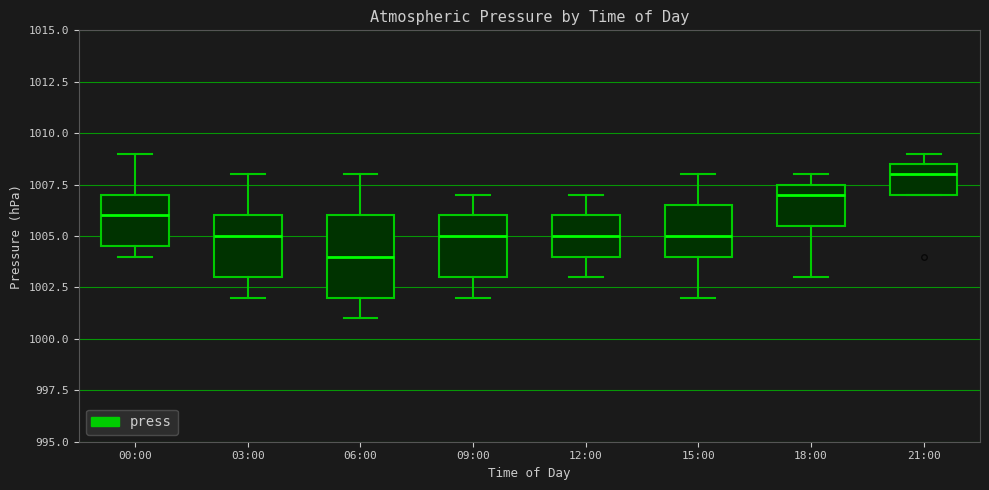

Reading left to right, transcribe this box plot: for each box, give where its median line is, the range the box spans, and where its two whiskers end, as read against the y-axis. The values are not printed on the chart, so give them approximately, as read against the axis.

00:00: median 1006.0, box 1004.5 to 1007.0, whiskers 1004.0 to 1009.0
03:00: median 1005.0, box 1003.0 to 1006.0, whiskers 1002.0 to 1008.0
06:00: median 1004.0, box 1002.0 to 1006.0, whiskers 1001.0 to 1008.0
09:00: median 1005.0, box 1003.0 to 1006.0, whiskers 1002.0 to 1007.0
12:00: median 1005.0, box 1004.0 to 1006.0, whiskers 1003.0 to 1007.0
15:00: median 1005.0, box 1004.0 to 1006.5, whiskers 1002.0 to 1008.0
18:00: median 1007.0, box 1005.5 to 1007.5, whiskers 1003.0 to 1008.0
21:00: median 1008.0, box 1007.0 to 1008.5, whiskers 1007.0 to 1009.0